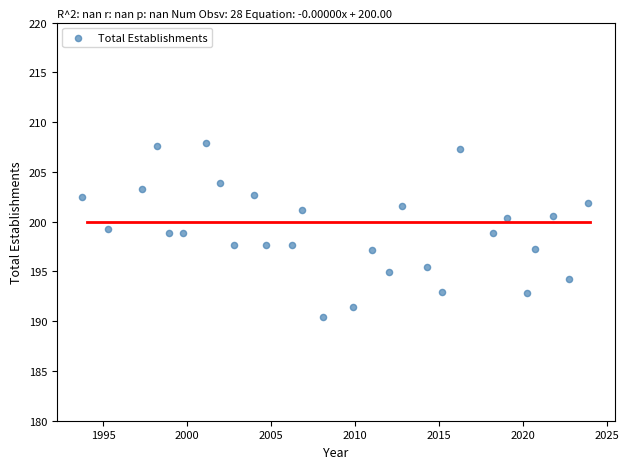

What is the range of Y values (max minus min)?

17.5